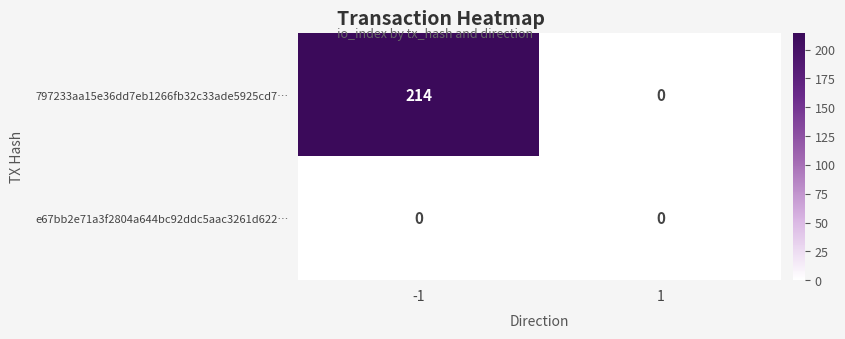

What is the difference between the 797233aa15e36dd7eb1266fb32c33ade5925cd7… values at -1 and 1?

214